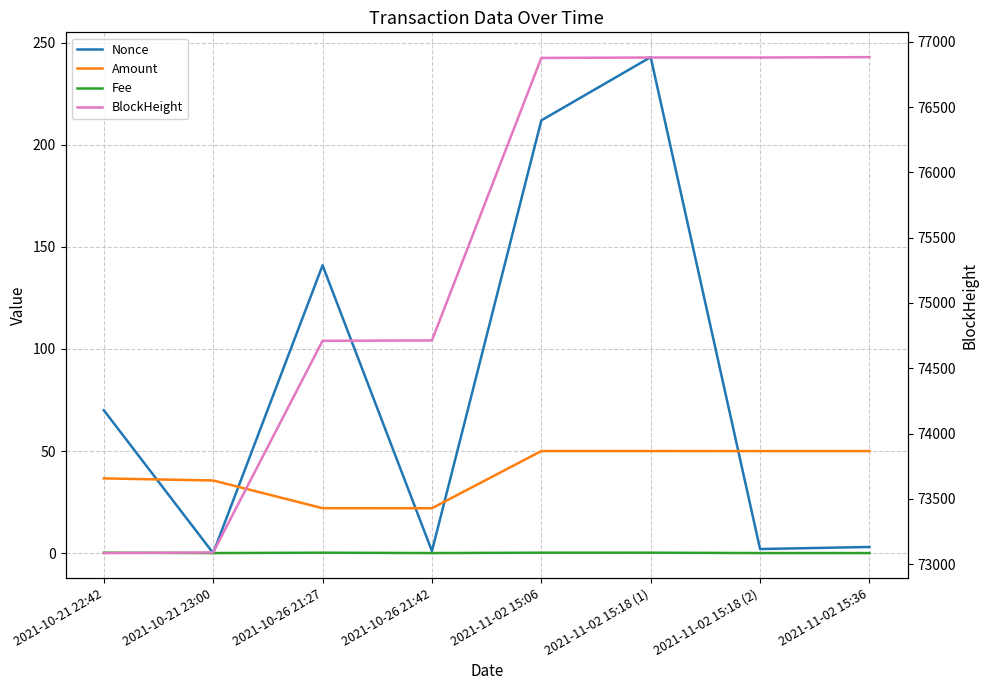

In Fee, how many points are lower than both neighbors (excluding endpoints)?

2